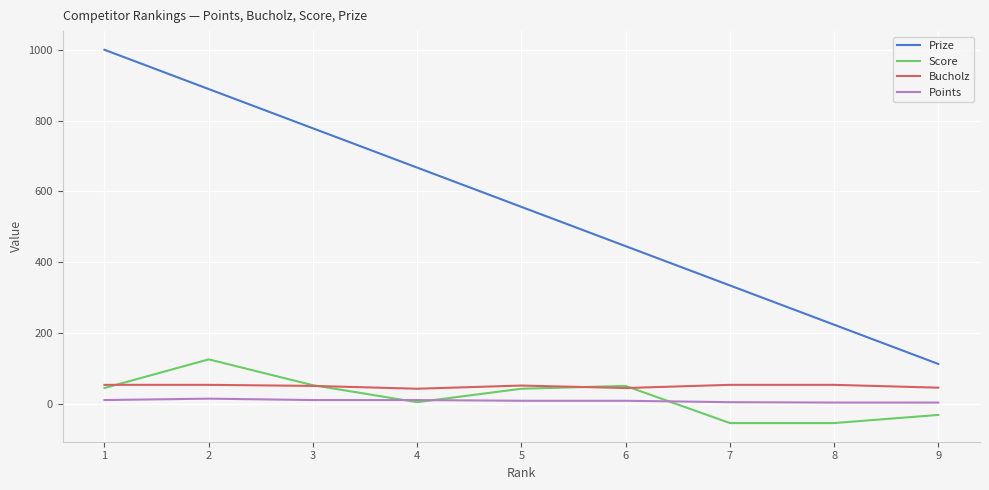

What is the total value across all series at 3?

890